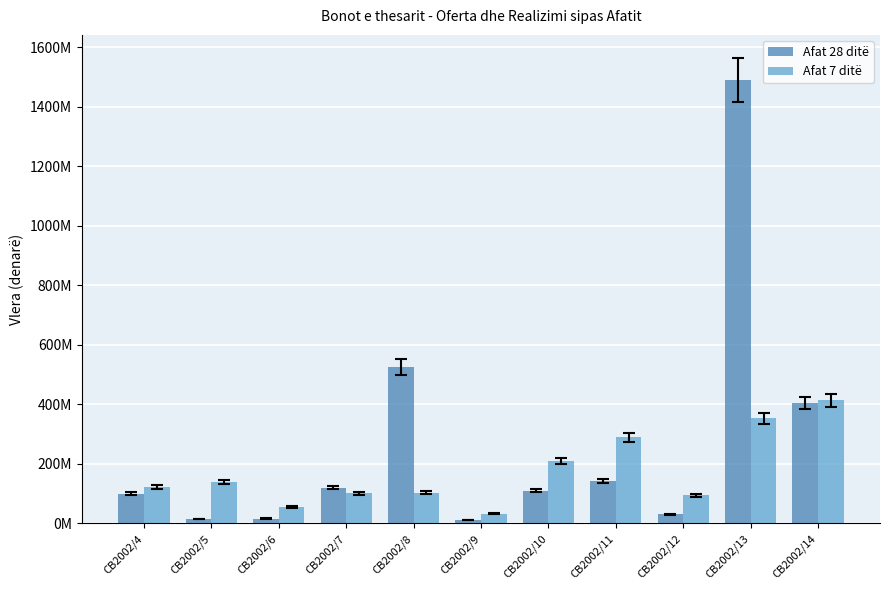

Which category has the lowest value in the Afat 7 ditë series?

CB2002/9